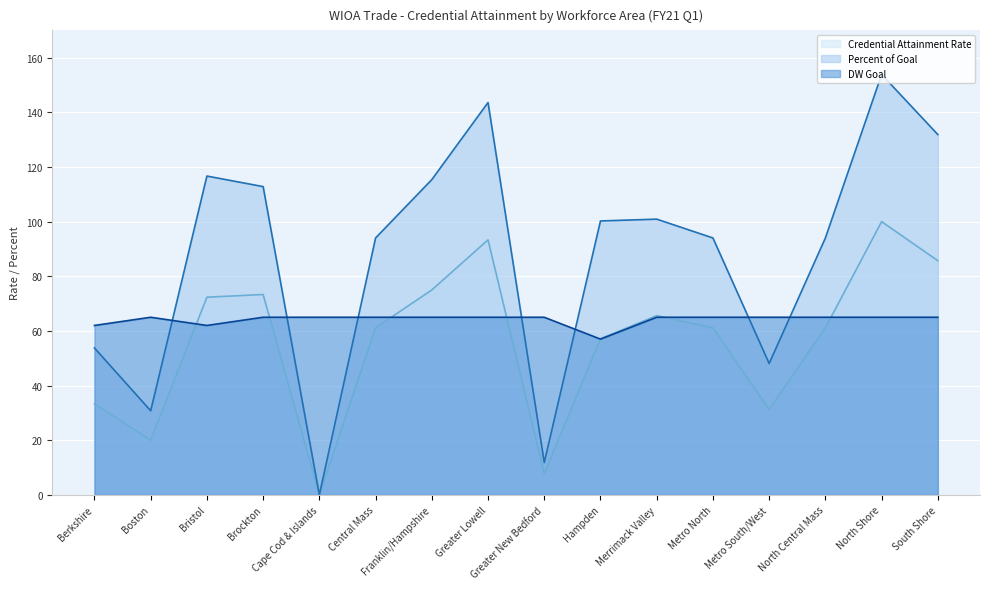

What value does the Credential Attainment Rate series have at Franklin/Hampshire?

75.0